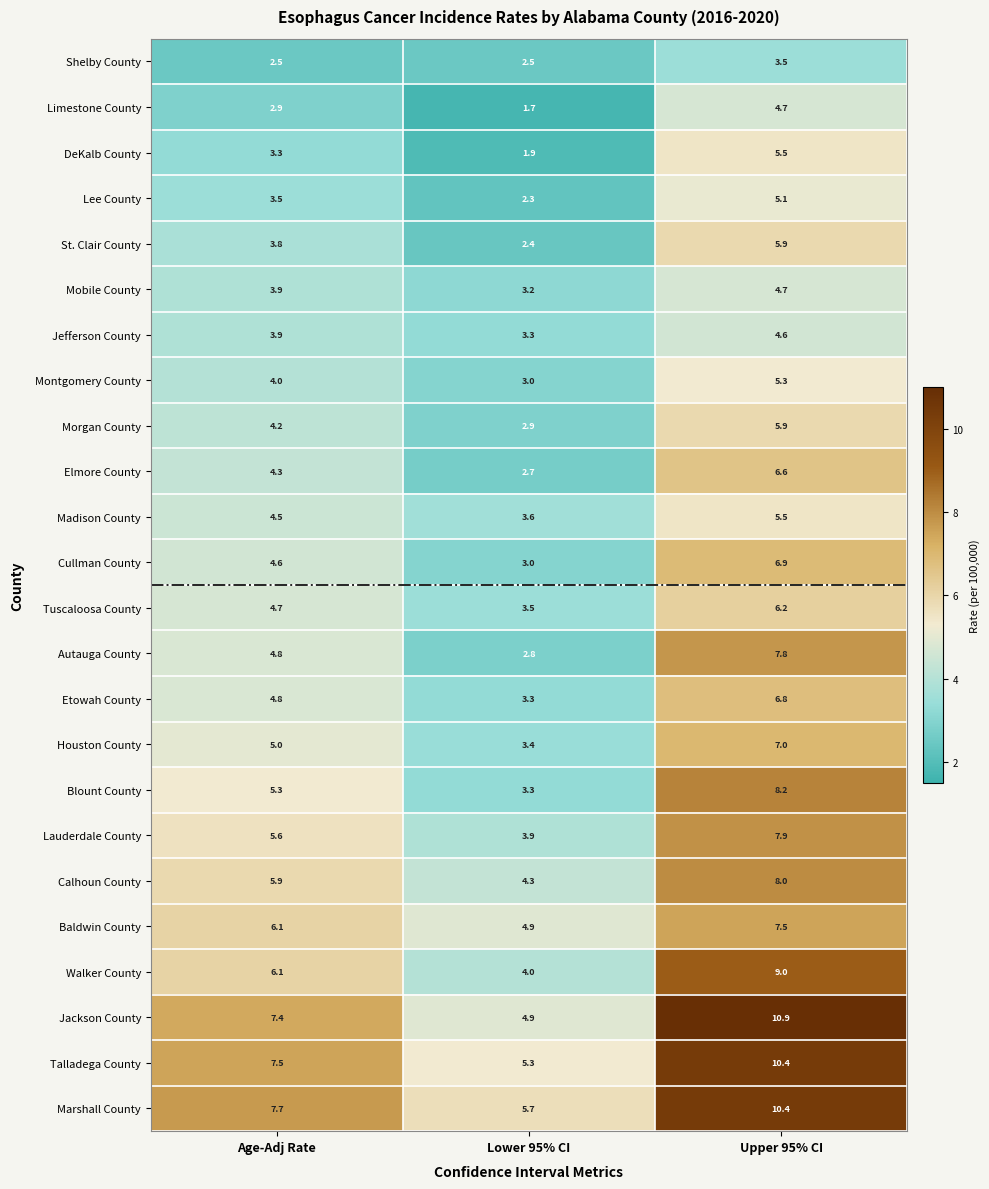

What is the approximate value of Houston County at Age-Adj Rate?

5.0